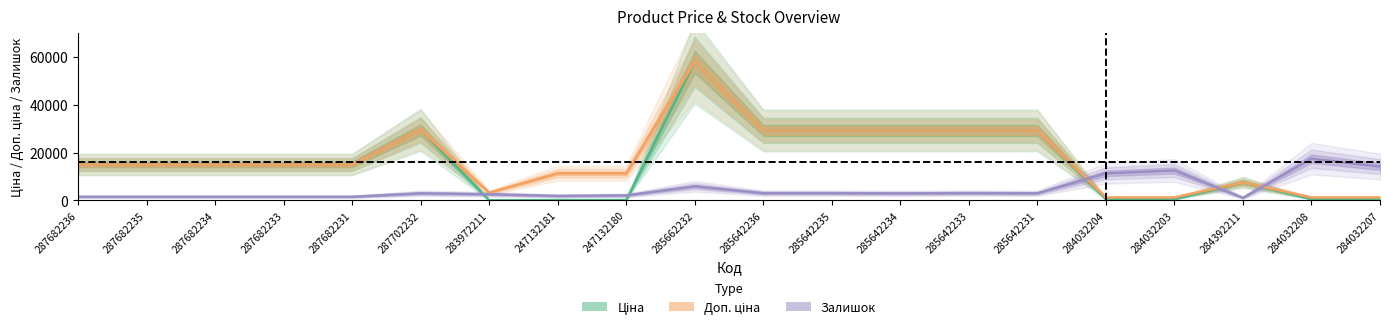

Reading right to left, extract all data points from this chart.

Ціна: 284032207=535.4	284032208=535.4	284392211=7545.9	284032203=535.4	284032204=535.4	285642231=29294.9	285642233=29294.9	285642234=29294.9	285642235=29294.9	285642236=29294.9	285662232=58037.0	247132180=113.3	247132181=113.3	283972211=32.0	287702232=29548.9	287682231=15019.2	287682233=15019.2	287682234=15019.2	287682235=15019.2	287682236=15019.2
Доп. ціна: 284032207=1227.2	284032208=1227.2	284392211=7545.9	284032203=1227.2	284032204=1227.2	285642231=29294.9	285642233=29294.9	285642234=29294.9	285642235=29294.9	285642236=29294.9	285662232=58037.0	247132180=11334.0	247132181=11334.0	283972211=3205.0	287702232=29548.9	287682231=15019.2	287682233=15019.2	287682234=15019.2	287682235=15019.2	287682236=15019.2
Залишок: 284032207=14149.9	284032208=17464.7	284392211=1059.8	284032203=12517.4	284032204=11325.0	285642231=2957.9	285642233=3021.8	285642234=2929.5	285642235=3007.6	285642236=3014.7	285662232=5888.9	247132180=2069.7	247132181=1856.8	283972211=2558.4	287702232=2954.9	287682231=1501.9	287682233=1501.9	287682234=1501.9	287682235=1501.9	287682236=1501.9